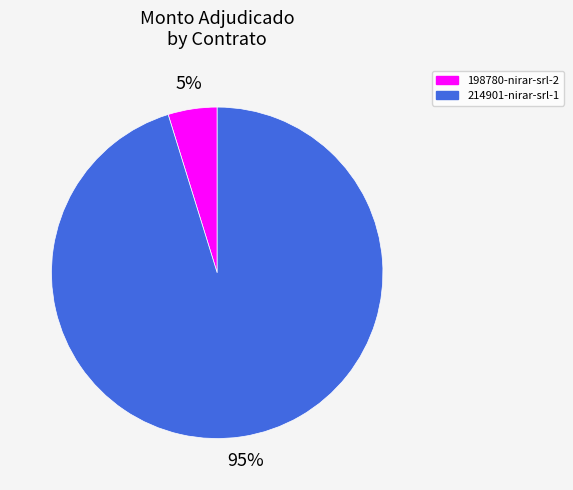

To the nearest percent, what is the average slice percentage?

50%